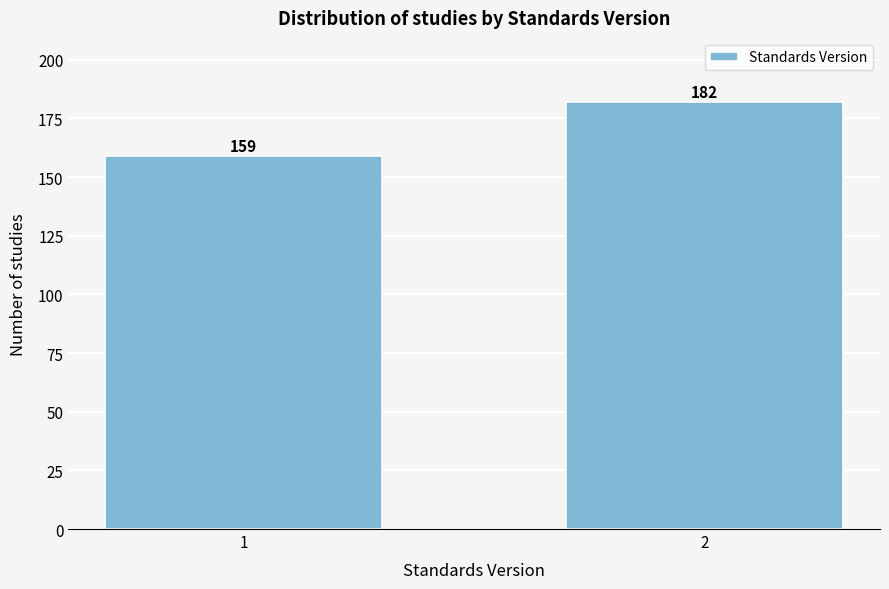

Reading left to right, list all the values displayed in this chart.

159	182